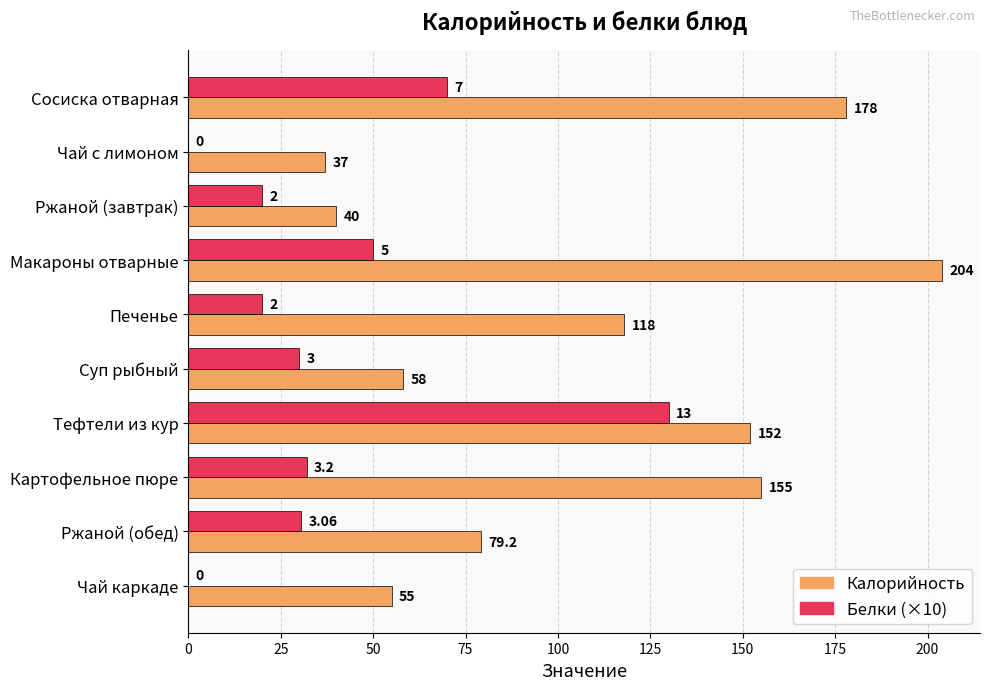

Where is Белки (×10) nearest to the value 65?

Сосиска отварная